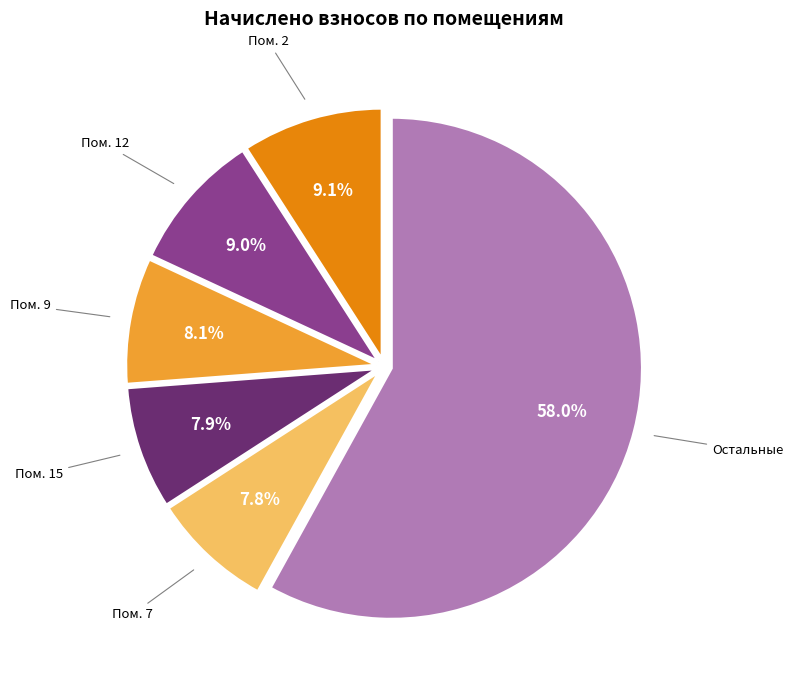

Is there a majority slice in this chart?

Yes